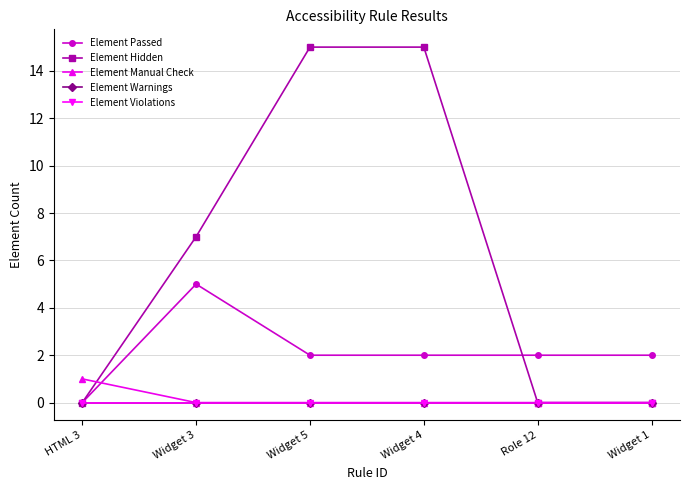

Which series has the largest range (max minus min)?

Element Hidden